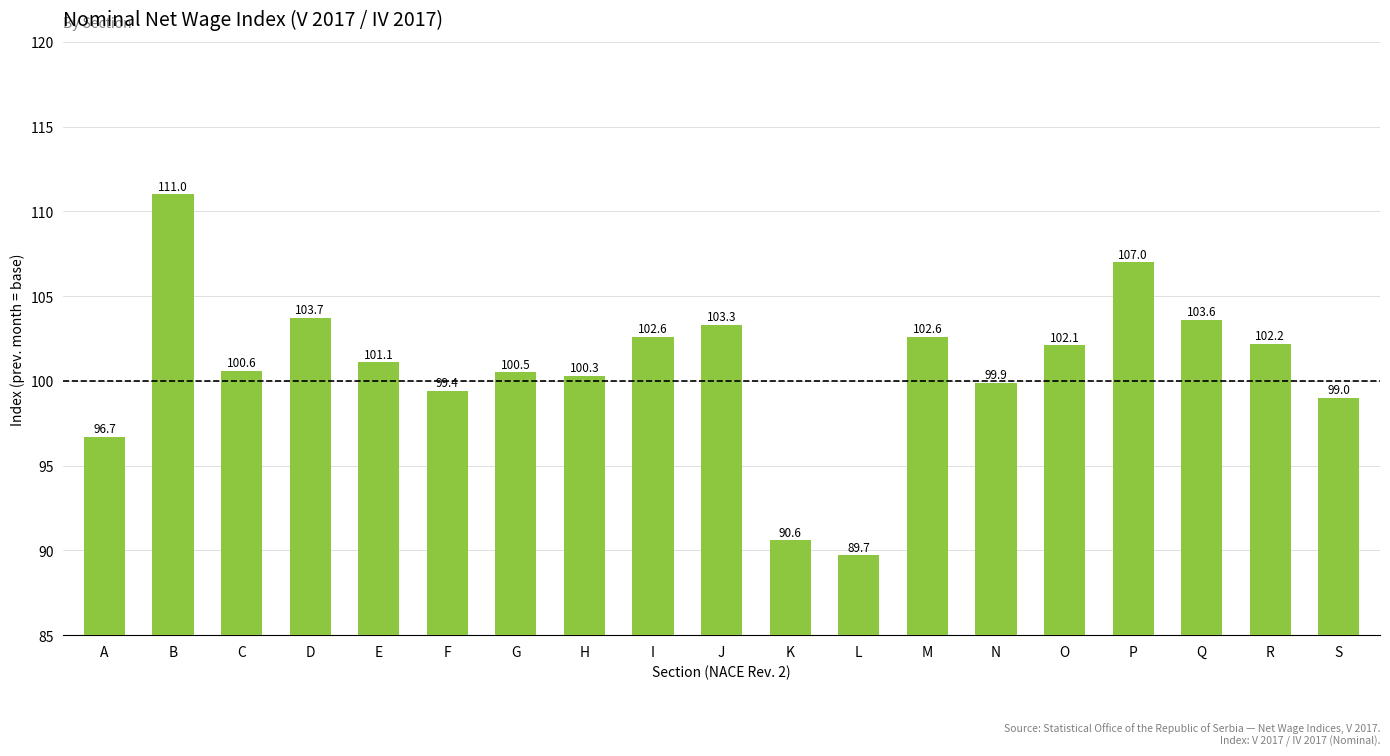

What is the value of the 14th bar from the left?

99.9